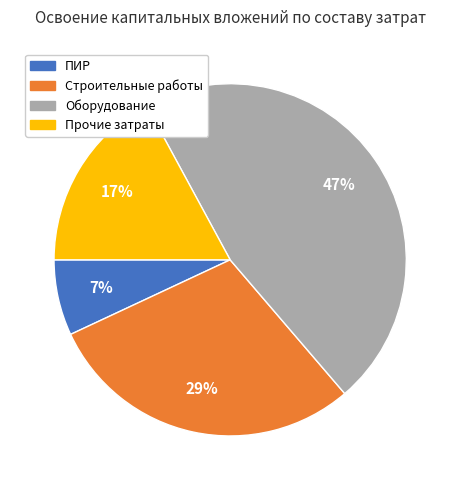

Which category has the biggest portion of the pie?

Оборудование